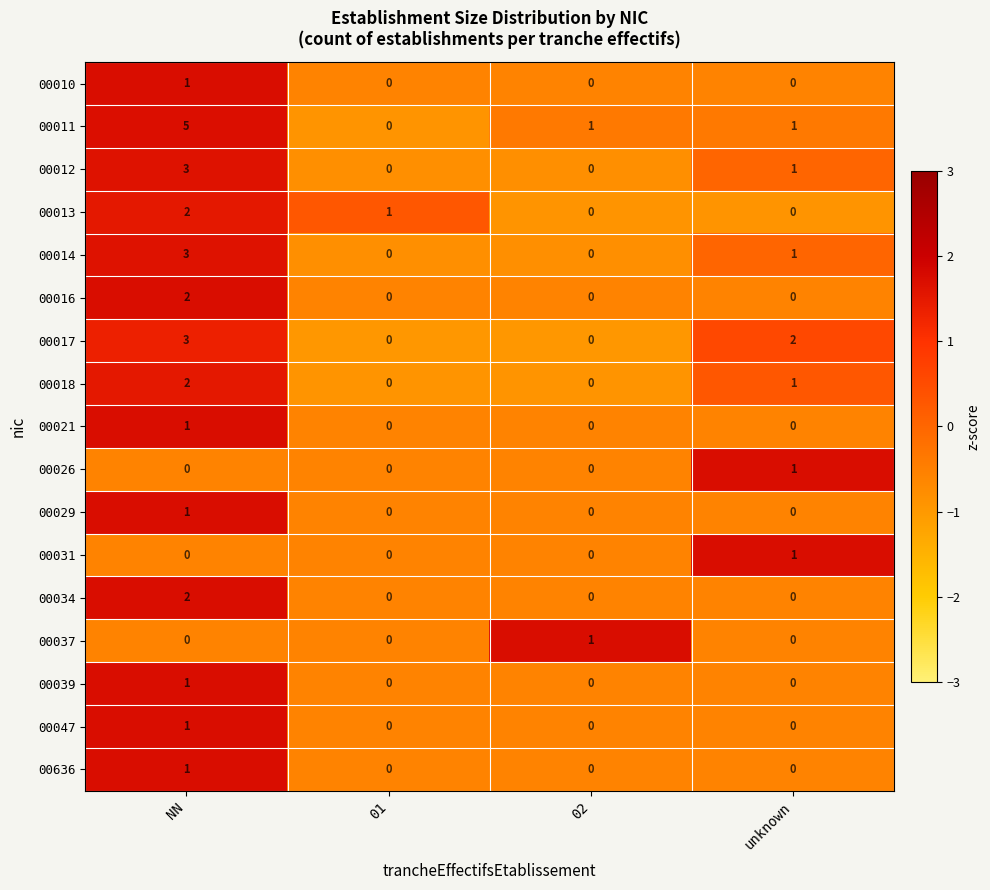

At which category does the chart reach its peak across all series?

NN